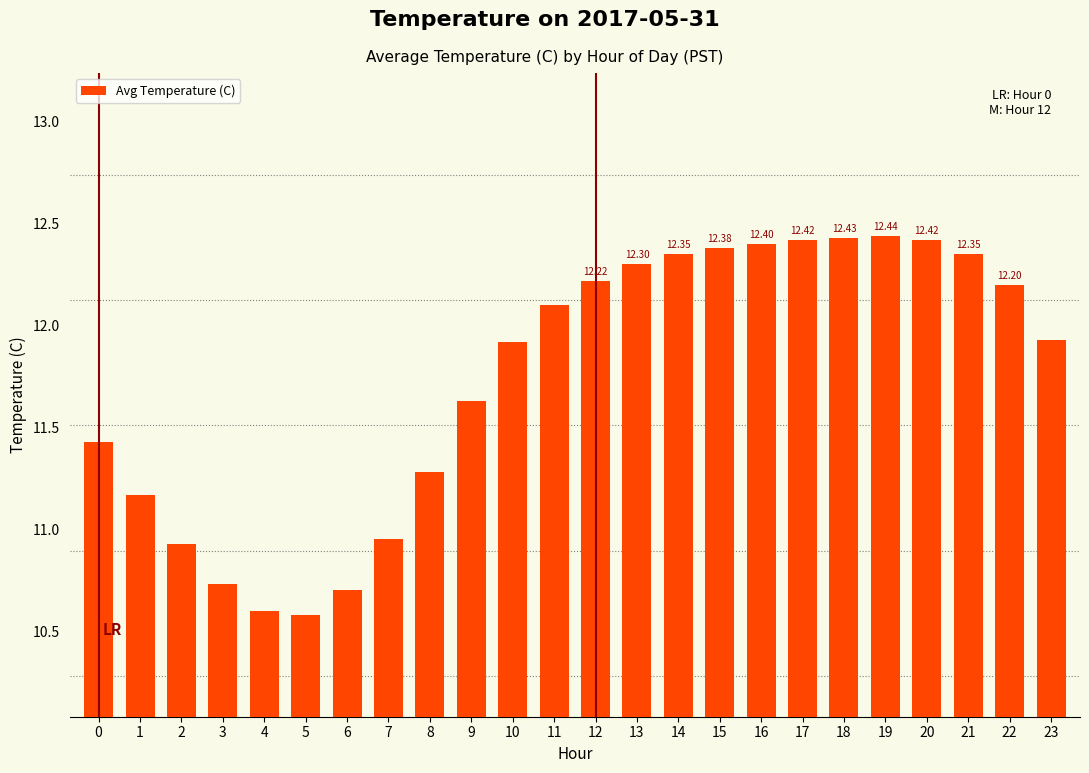

What is the ratio of the value at 4 to the value at 5?

1.0